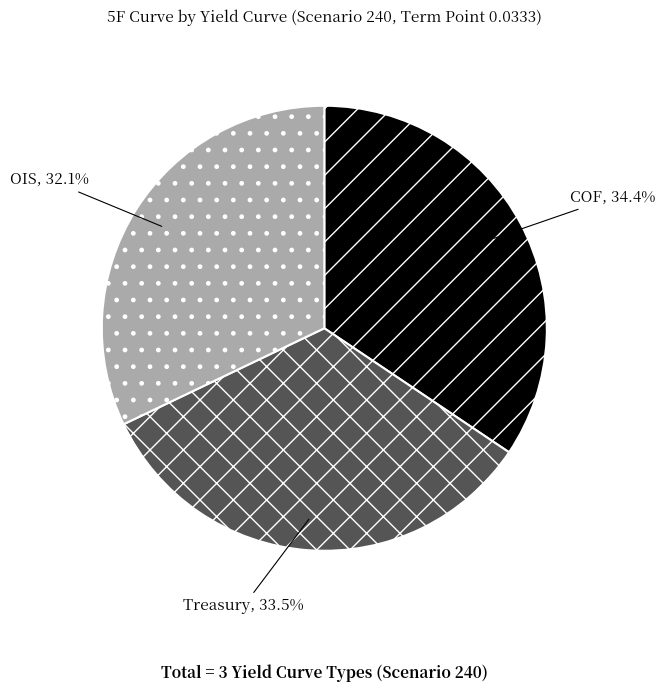

Which slice is the largest?

COF